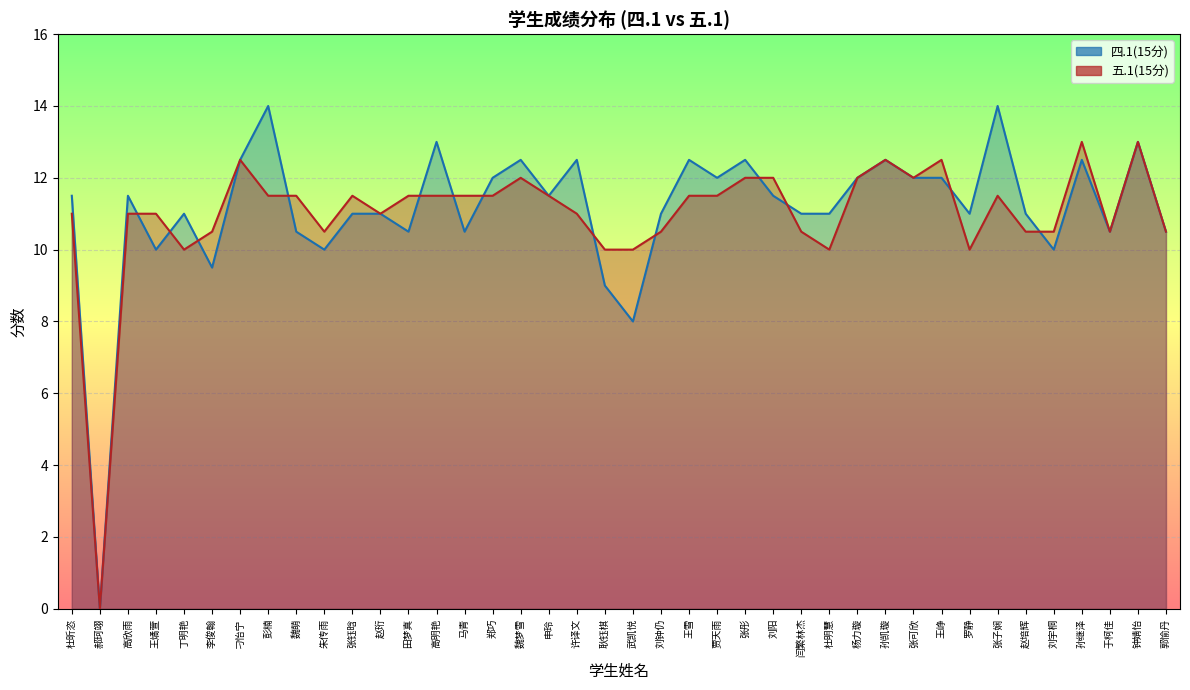

How many lines are shown in the chart?

2